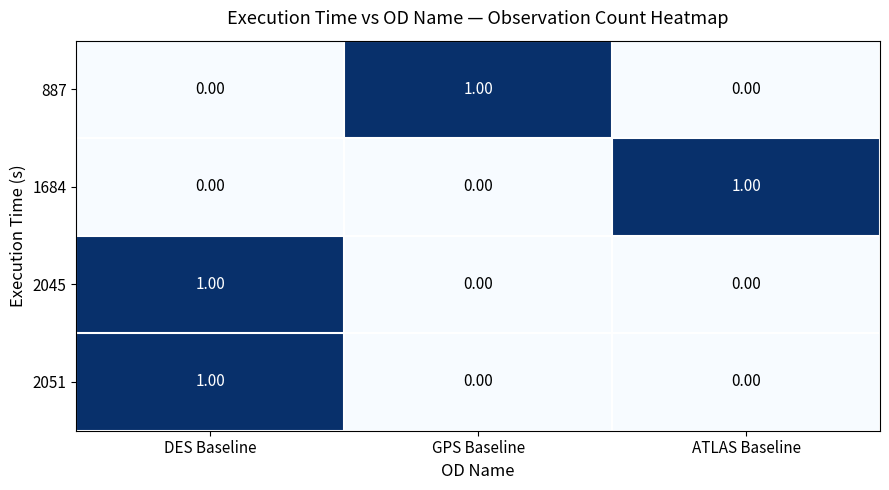

Is the value of 2051 at DES Baseline greater than the value of 1684 at DES Baseline?

Yes